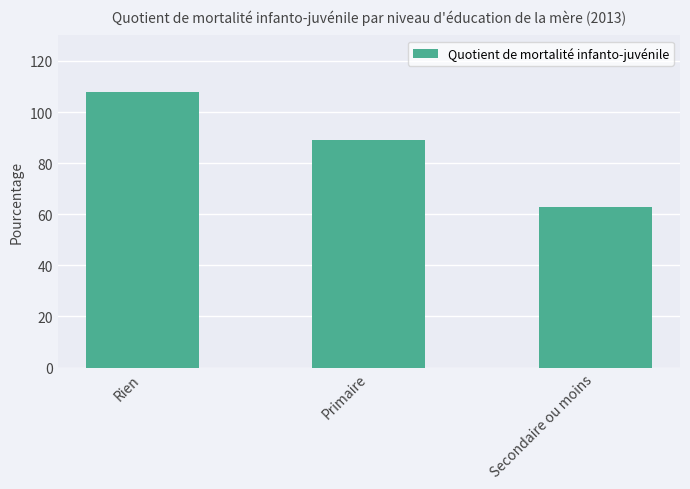

The value at Rien is 73. True or false?

False